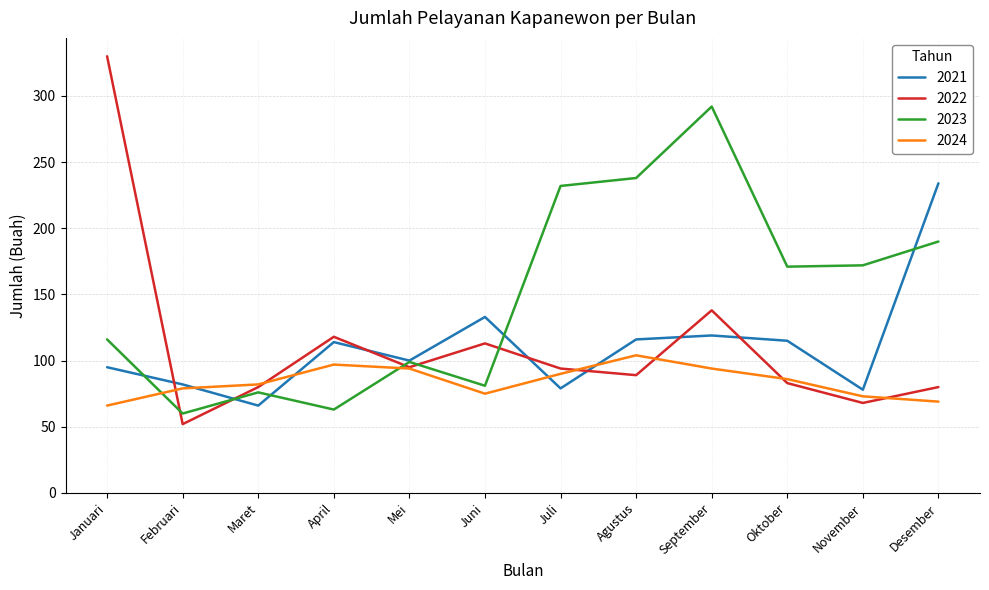

What position from the left is Agustus?

8